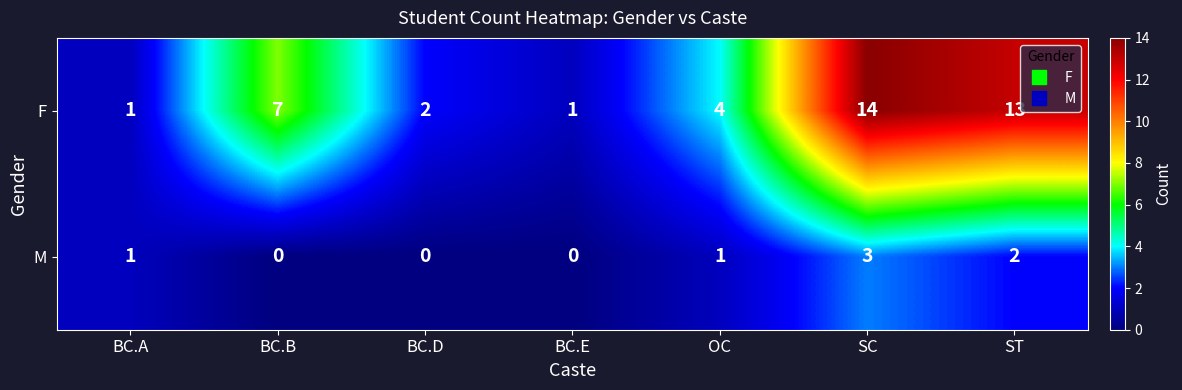

The value of M at BC.A is 1. True or false?

True